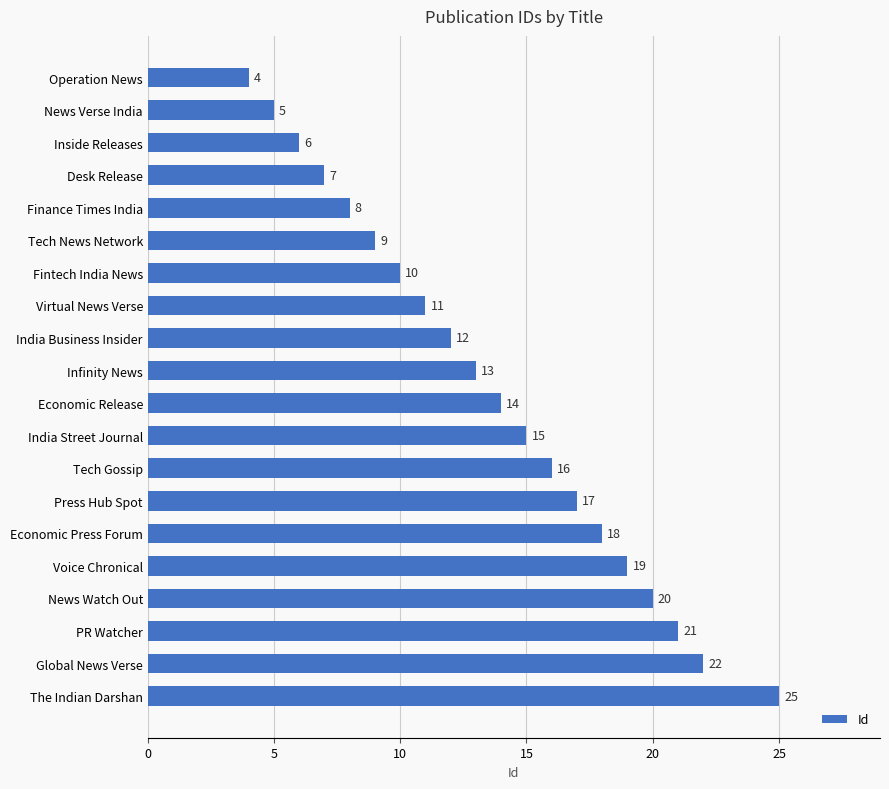

List the labels in order of value, smallest first.

Operation News, News Verse India, Inside Releases, Desk Release, Finance Times India, Tech News Network, Fintech India News, Virtual News Verse, India Business Insider, Infinity News, Economic Release, India Street Journal, Tech Gossip, Press Hub Spot, Economic Press Forum, Voice Chronical, News Watch Out, PR Watcher, Global News Verse, The Indian Darshan